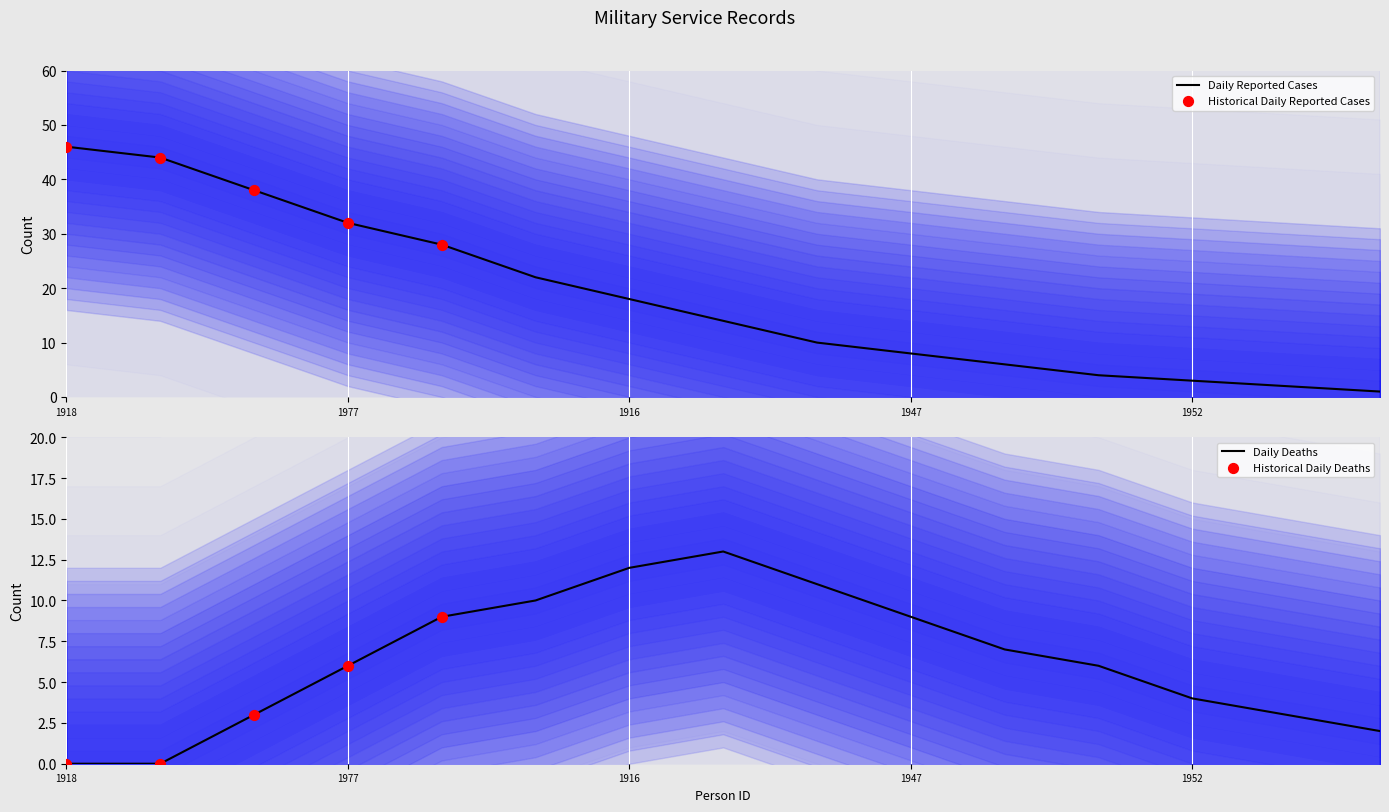

Which series contains the lowest Y value?

Air Force (RAF/RFC)